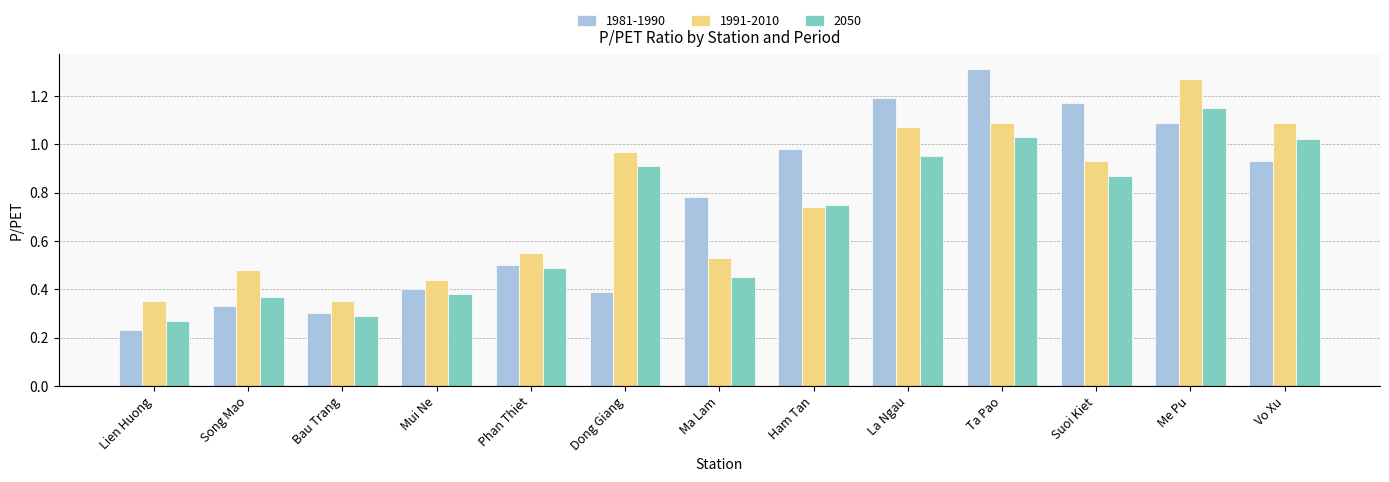

Which series has the largest range (max minus min)?

1981-1990